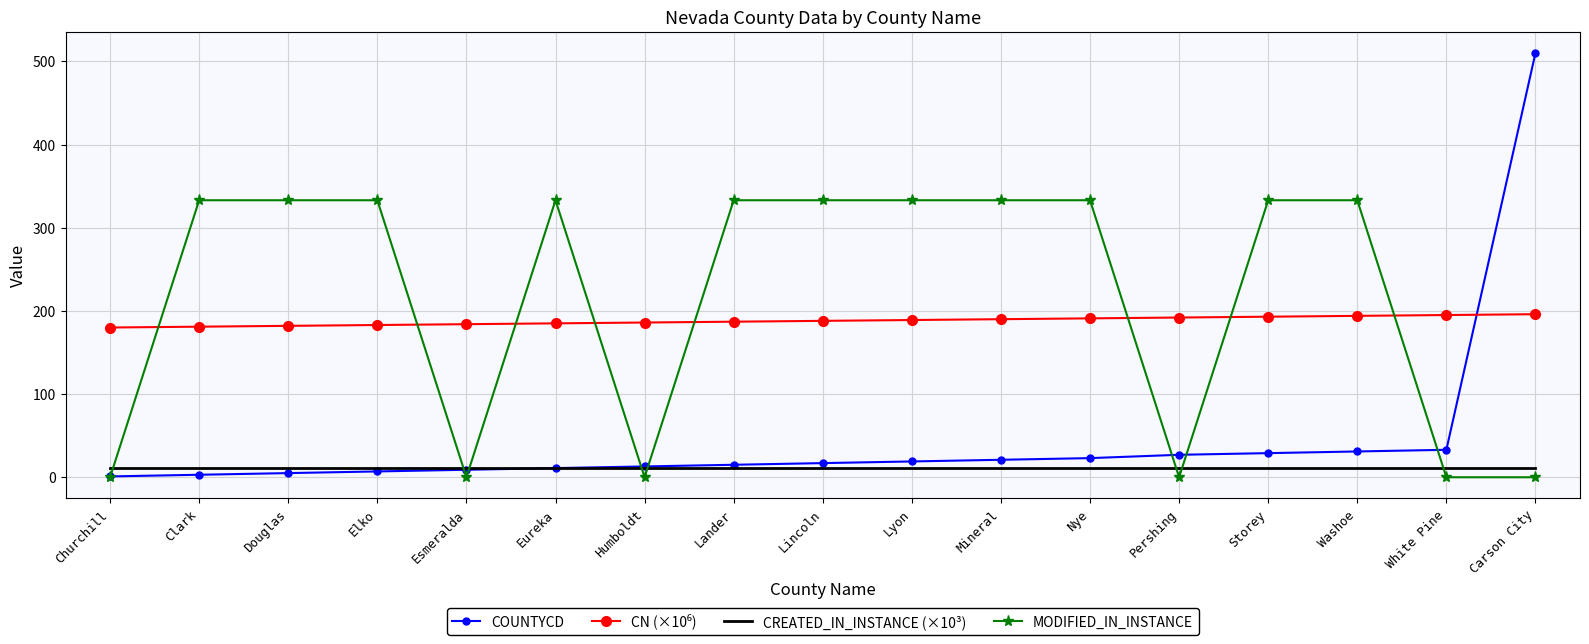

What is the highest value of the MODIFIED_IN_INSTANCE series?

333.0